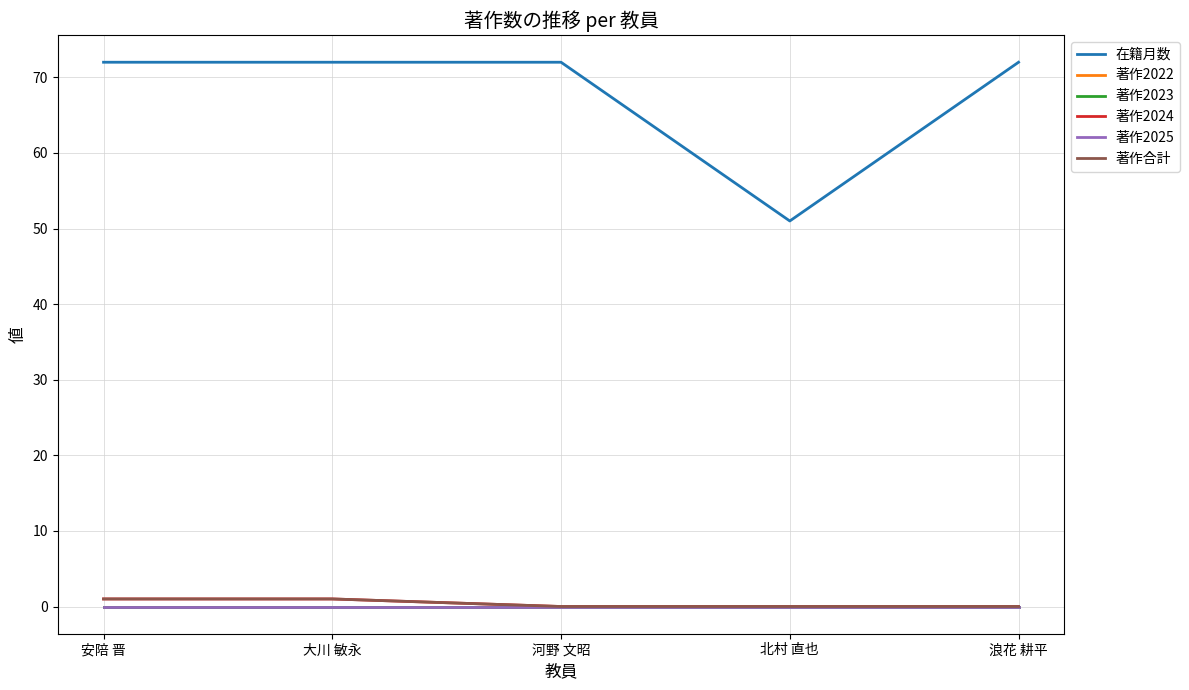

Does the chart display data point markers on the line(s)?

No